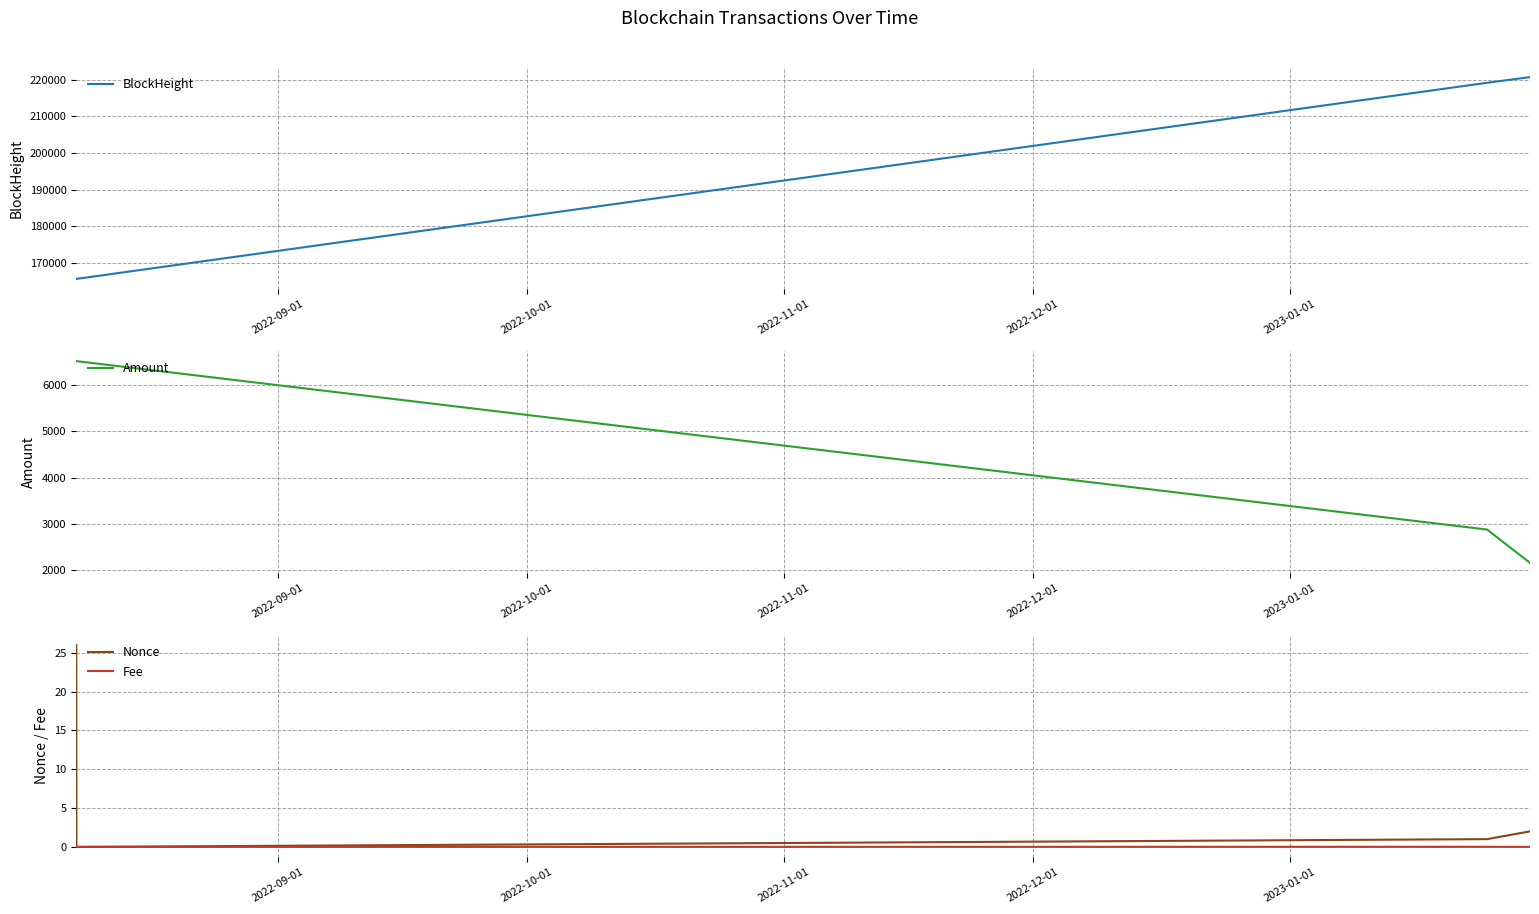

Which series has the largest total across all categories?

BlockHeight